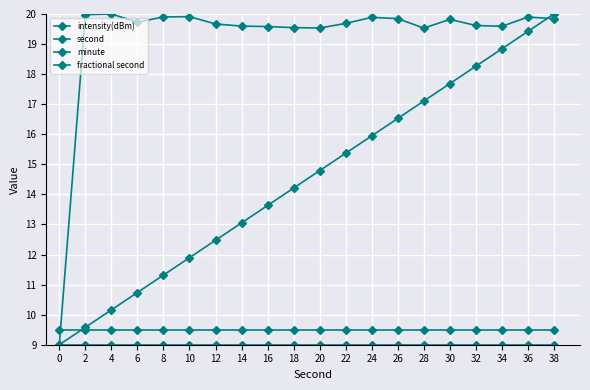

How many series are shown in this chart?

4